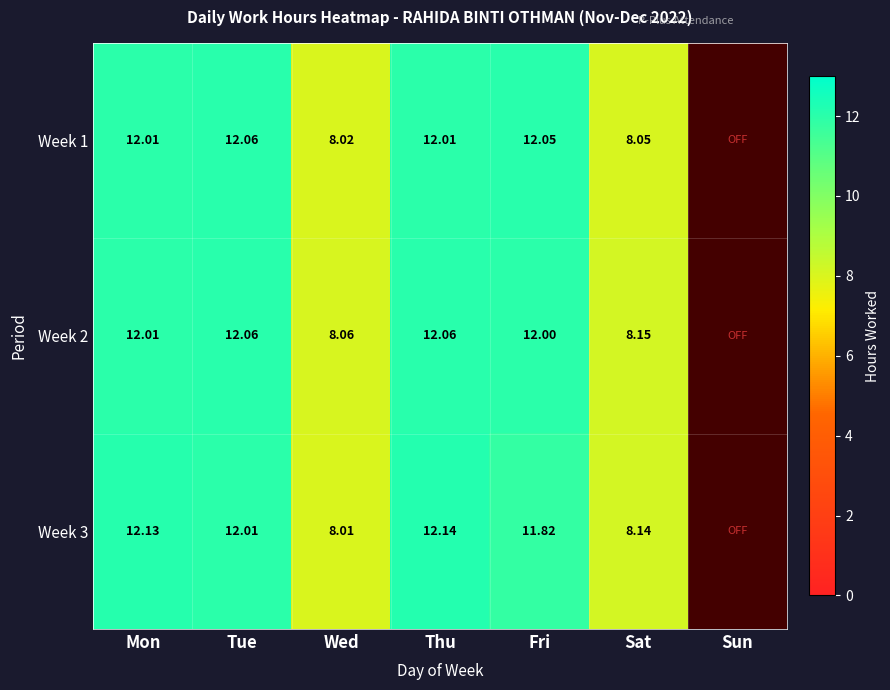

Is it true that Week 3 equals 12.0 at Tue?

True